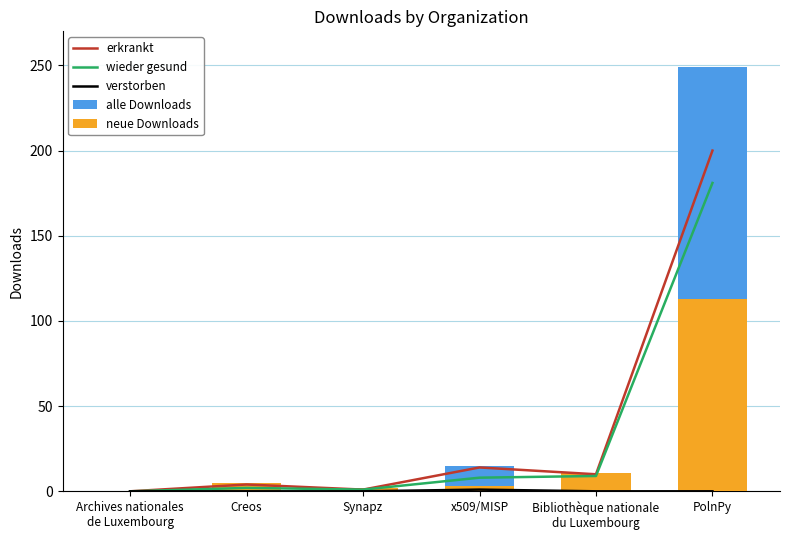

Reading left to right, list all the values displayed in this chart.

erkrankt: 0	4	1	14	10	200
wieder gesund: 0	2	1	8	9	181
verstorben: 0	0	0	1	0	0
alle Downloads: 0	5	2	15	11	249
neue Downloads: 0	5	2	3	11	113